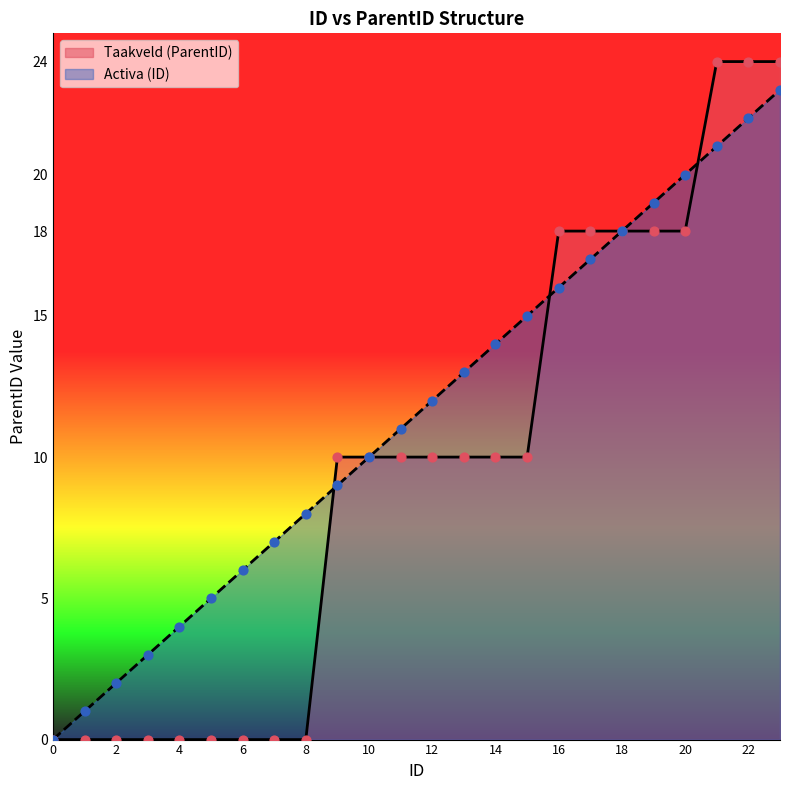

Is the value of Taakveld at 1 greater than the value of Activa at 1?

No